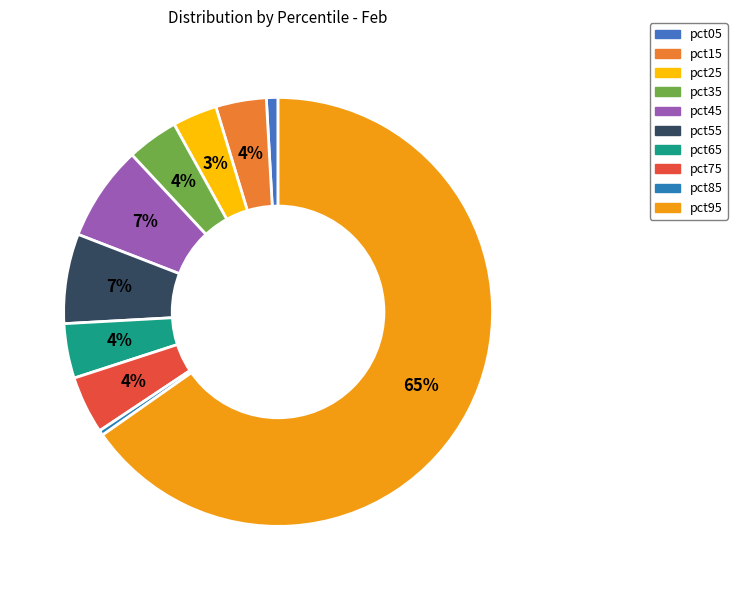

What is the ratio of the value at pct35 to the value at pct95?

0.1